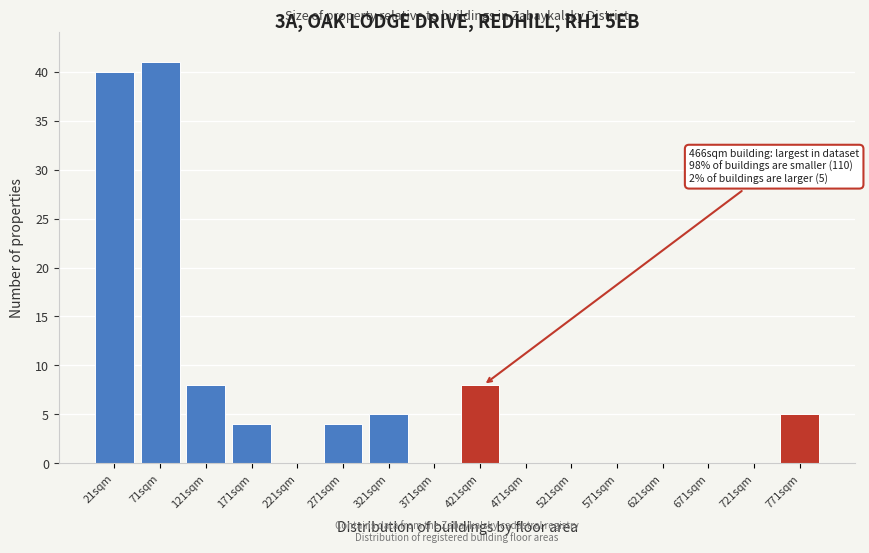

Reading right to left, what are all the values shown in this chart?

771sqm=5	721sqm=0	671sqm=0	621sqm=0	571sqm=0	521sqm=0	471sqm=0	421sqm=8	371sqm=0	321sqm=5	271sqm=4	221sqm=0	171sqm=4	121sqm=8	71sqm=41	21sqm=40